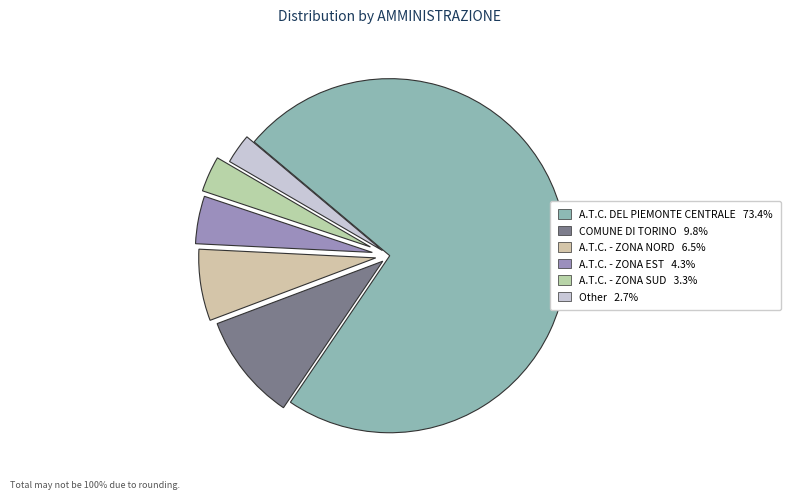

To the nearest percent, what is the difference between the largest and smallest slice percentages?

71%